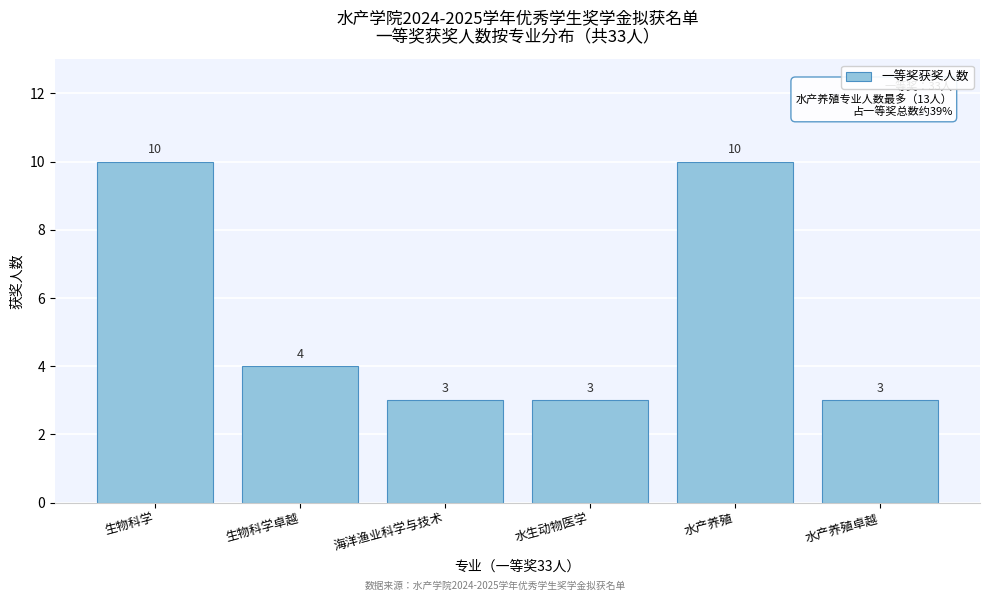

Reading left to right, list all the values displayed in this chart.

生物科学=10	生物科学卓越=4	海洋渔业科学与技术=3	水生动物医学=3	水产养殖=10	水产养殖卓越=3